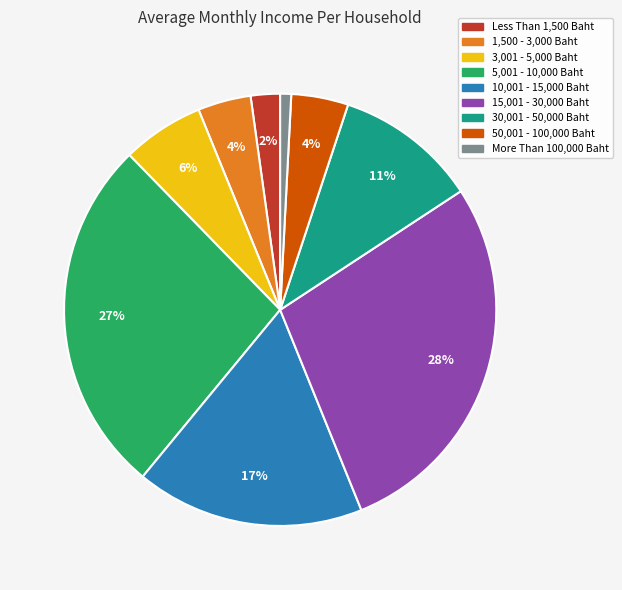

Do 30,001 - 50,000 Baht and More Than 100,000 Baht together represent more than half of the pie?

No